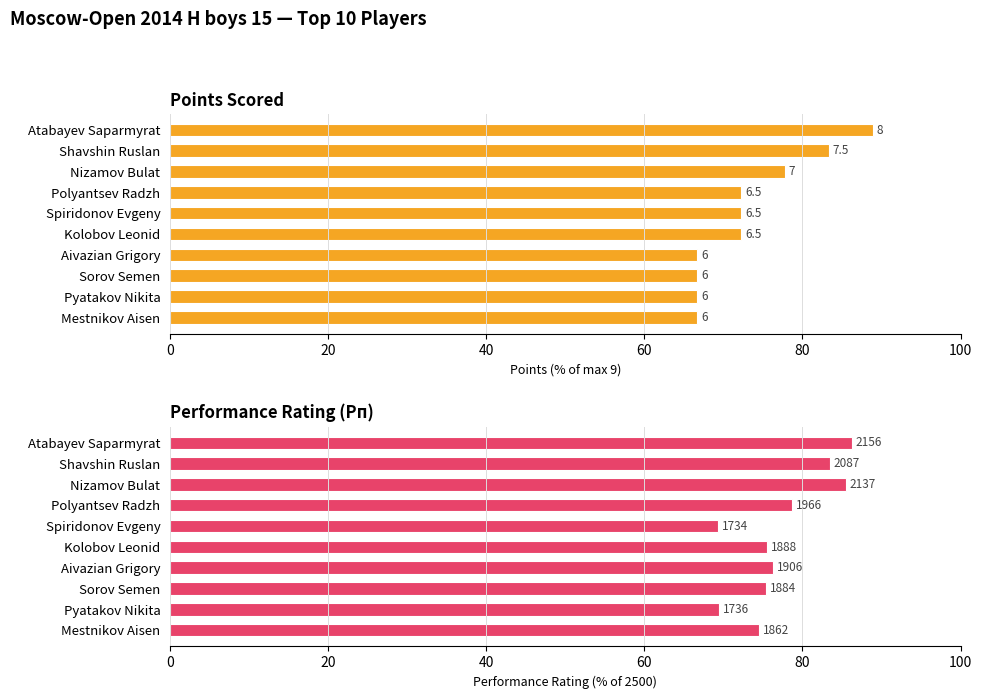

Which series has the widest spread of values?

Points